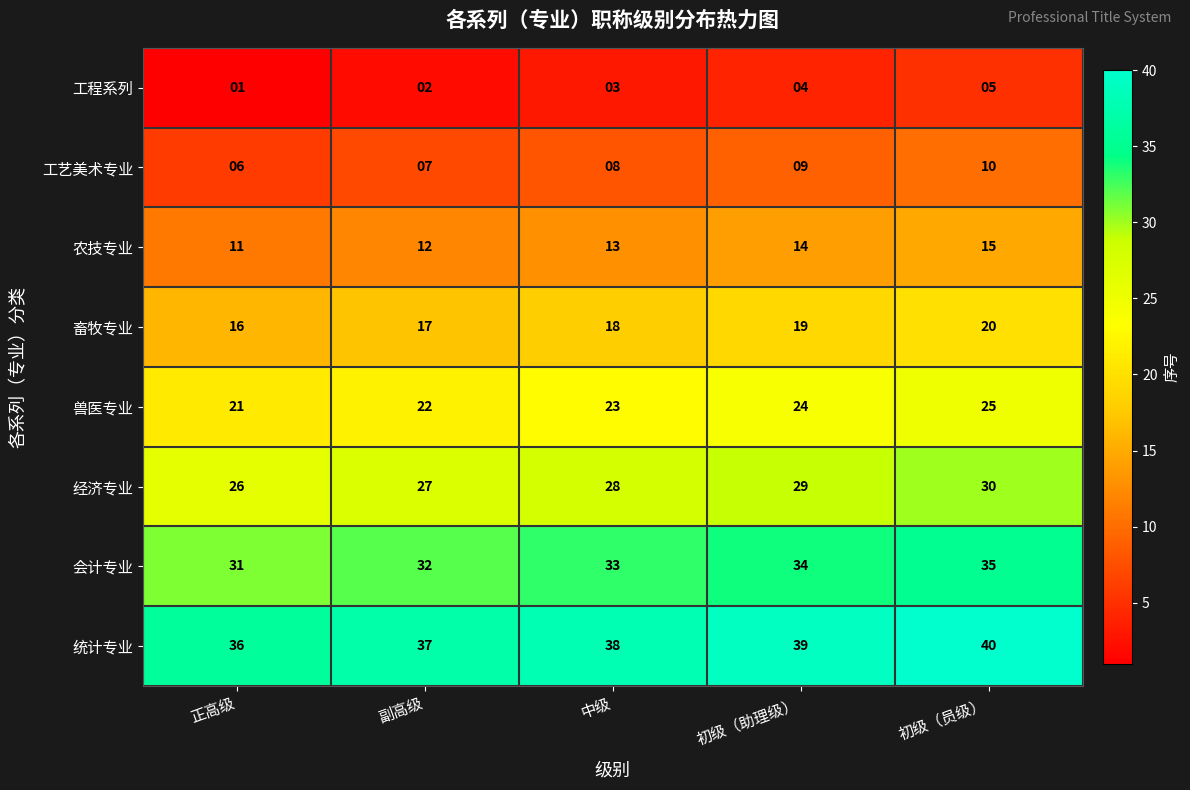

Which series has the largest total across all categories?

统计专业